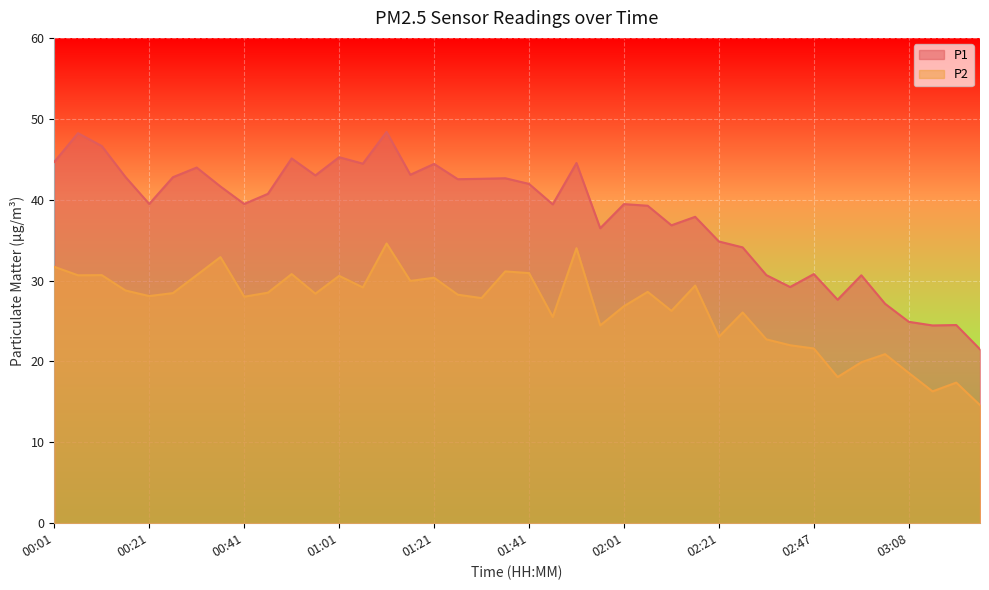

How many series are shown in this chart?

2